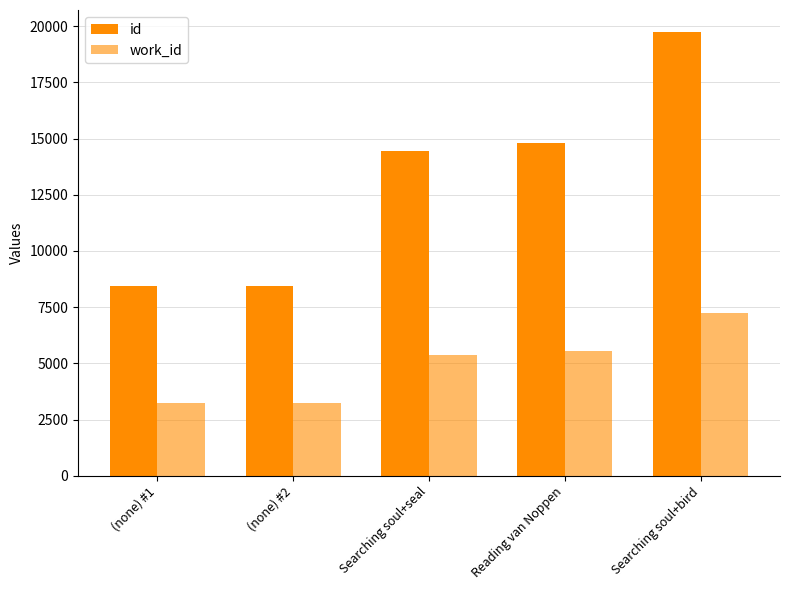

What is the average value of the work_id series?

4917